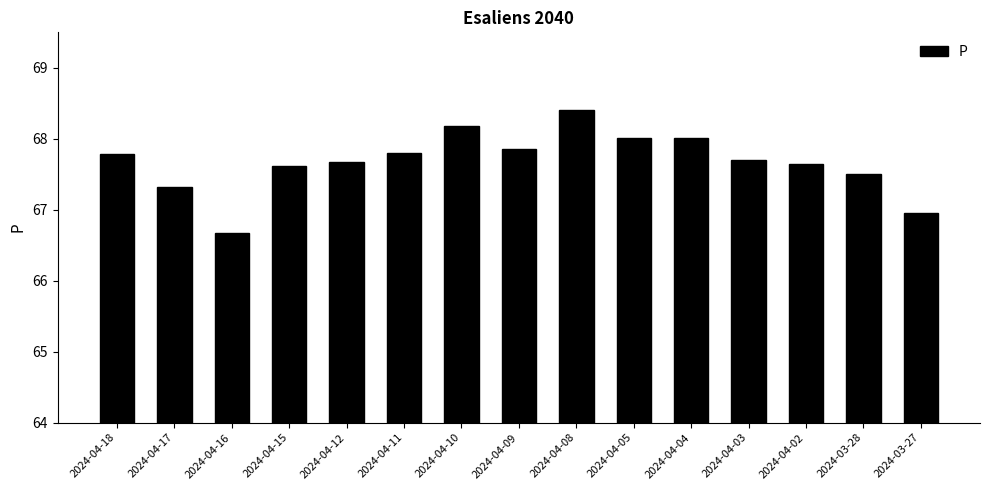

What is the ratio of the value at 2024-04-11 to the value at 2024-04-05?

1.0